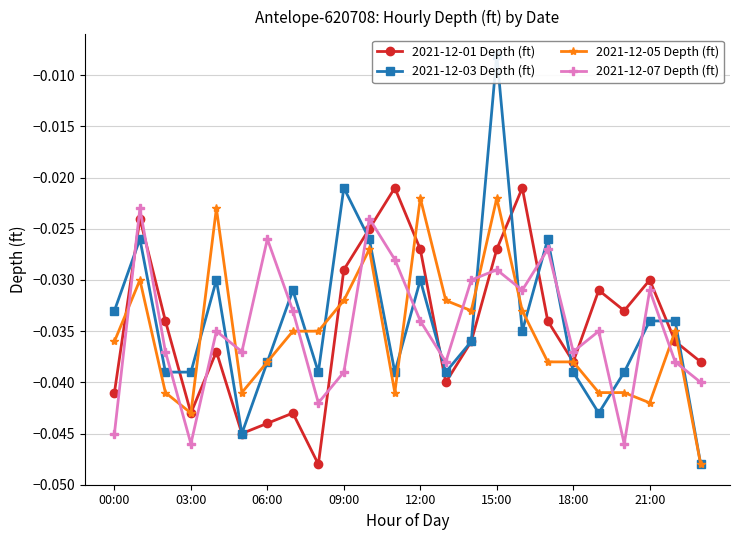

Which series ends up on top after the final intersection of 2021-12-01 Depth (ft) and 2021-12-03 Depth (ft)?

2021-12-01 Depth (ft)